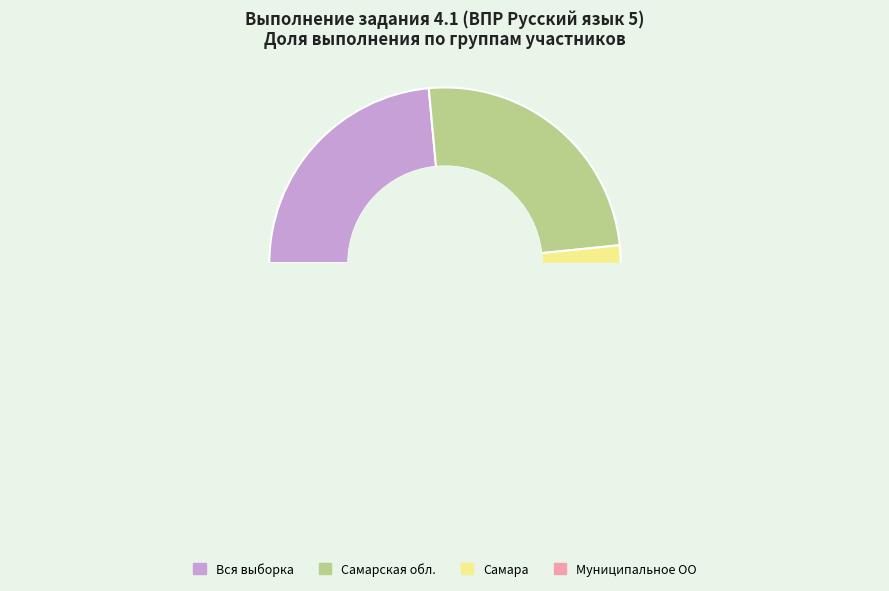

How many segments does this pie chart have?

4